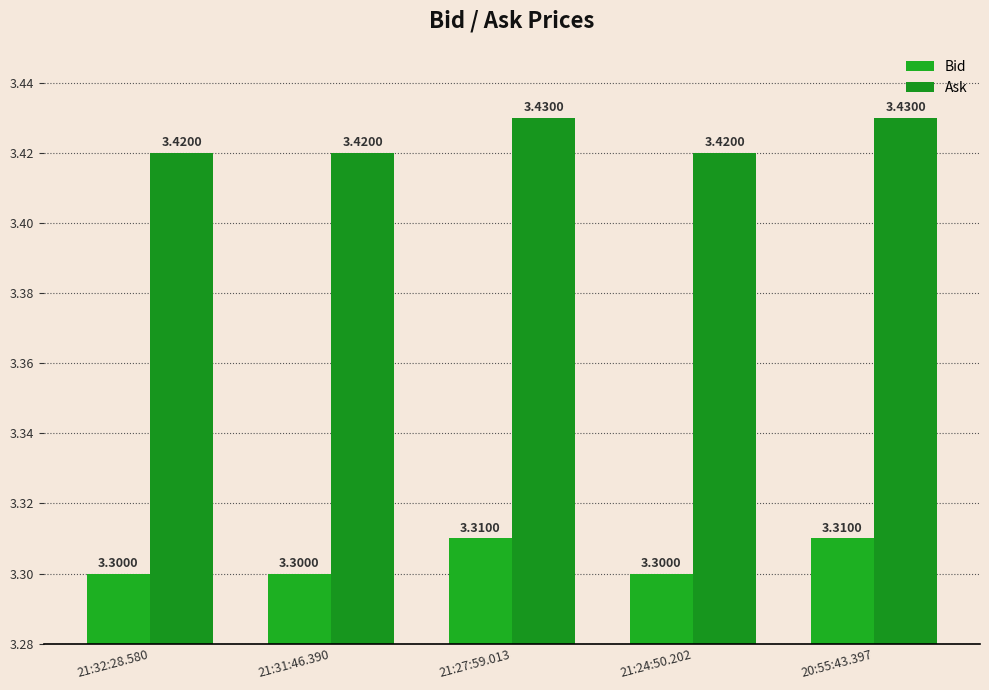

What is the sum of all Ask values?

17.1